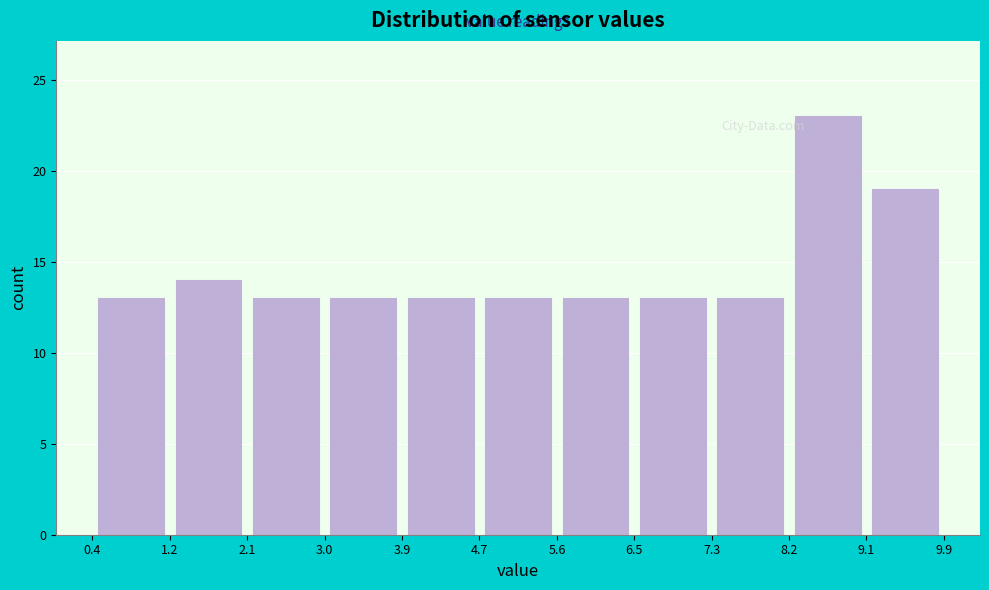

Reading left to right, transcribe this chart: for each bar, give the range it covers on the x-axis and its height. The values are not printed on the chart, so give them approximately, as read against the axis.

0.4 to 1.2: 13
1.2 to 2.1: 14
2.1 to 3.0: 13
3.0 to 3.9: 13
3.9 to 4.7: 13
4.7 to 5.6: 13
5.6 to 6.5: 13
6.5 to 7.3: 13
7.3 to 8.2: 13
8.2 to 9.1: 23
9.1 to 9.9: 19